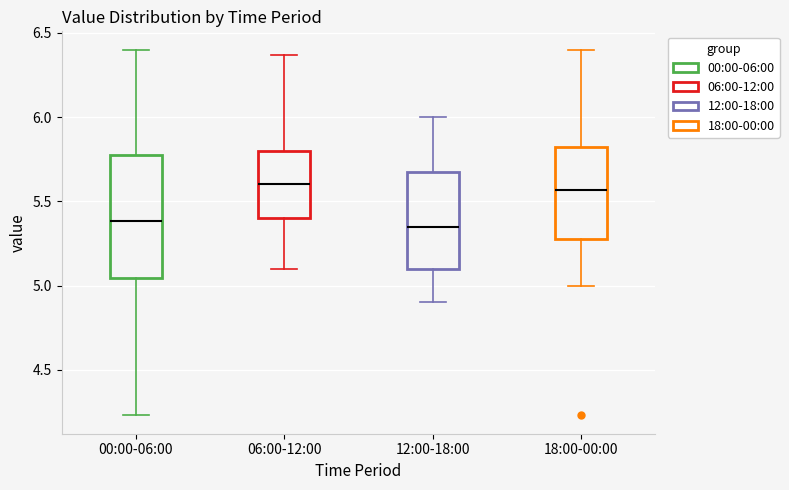

Reading left to right, transcribe this box plot: for each box, give where its median line is, the range the box spans, and where its two whiskers end, as read against the y-axis. The values are not printed on the chart, so give them approximately, as read against the axis.

00:00-06:00: median 5.40, box 5.05 to 5.80, whiskers 4.25 to 6.40
06:00-12:00: median 5.60, box 5.40 to 5.80, whiskers 5.10 to 6.35
12:00-18:00: median 5.35, box 5.10 to 5.70, whiskers 4.90 to 6.00
18:00-00:00: median 5.55, box 5.30 to 5.80, whiskers 5.00 to 6.40